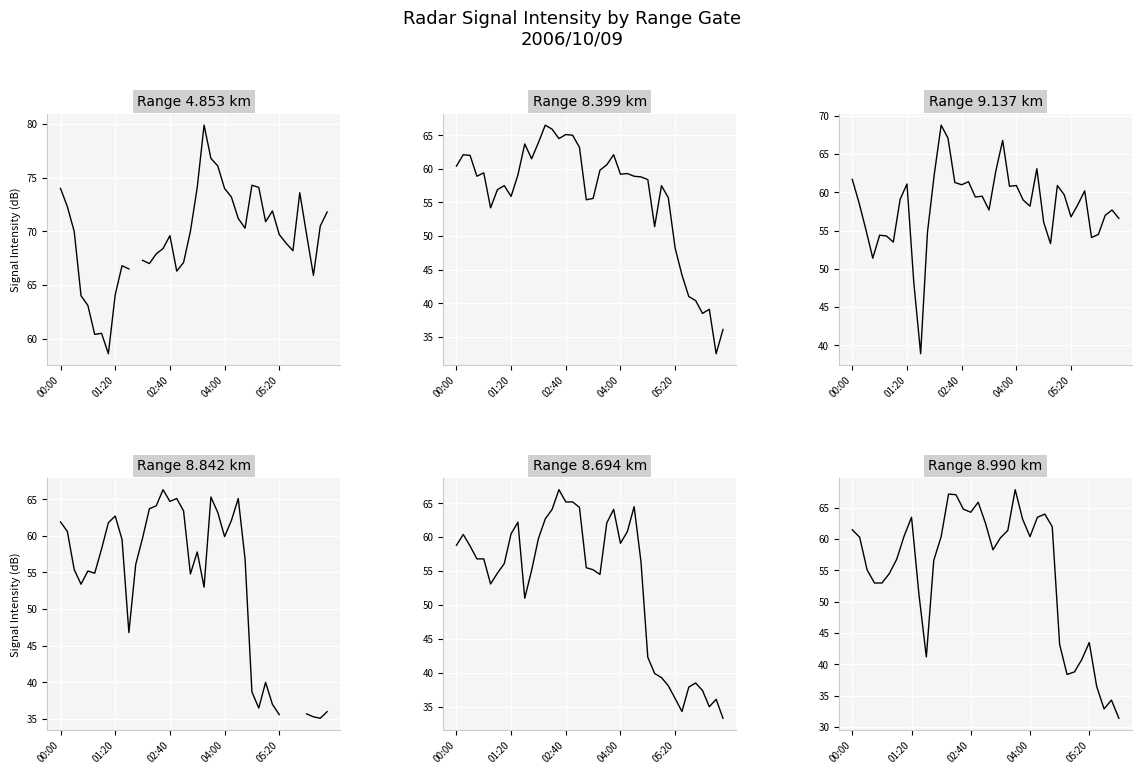

True or false: 9.137 has more than 1 points higher than both neighbors.

True